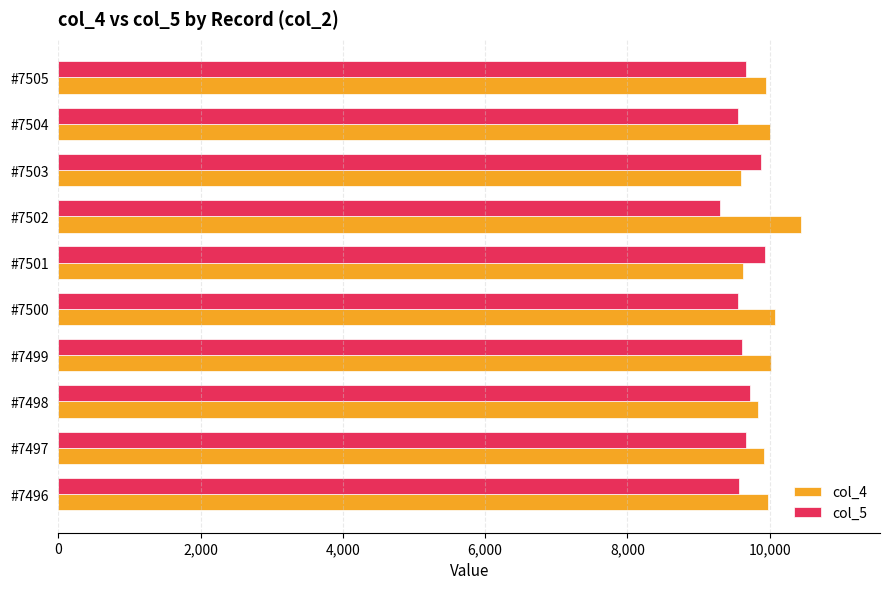

Rank the series by their maximum value, from lowest to highest.

col_5, col_4